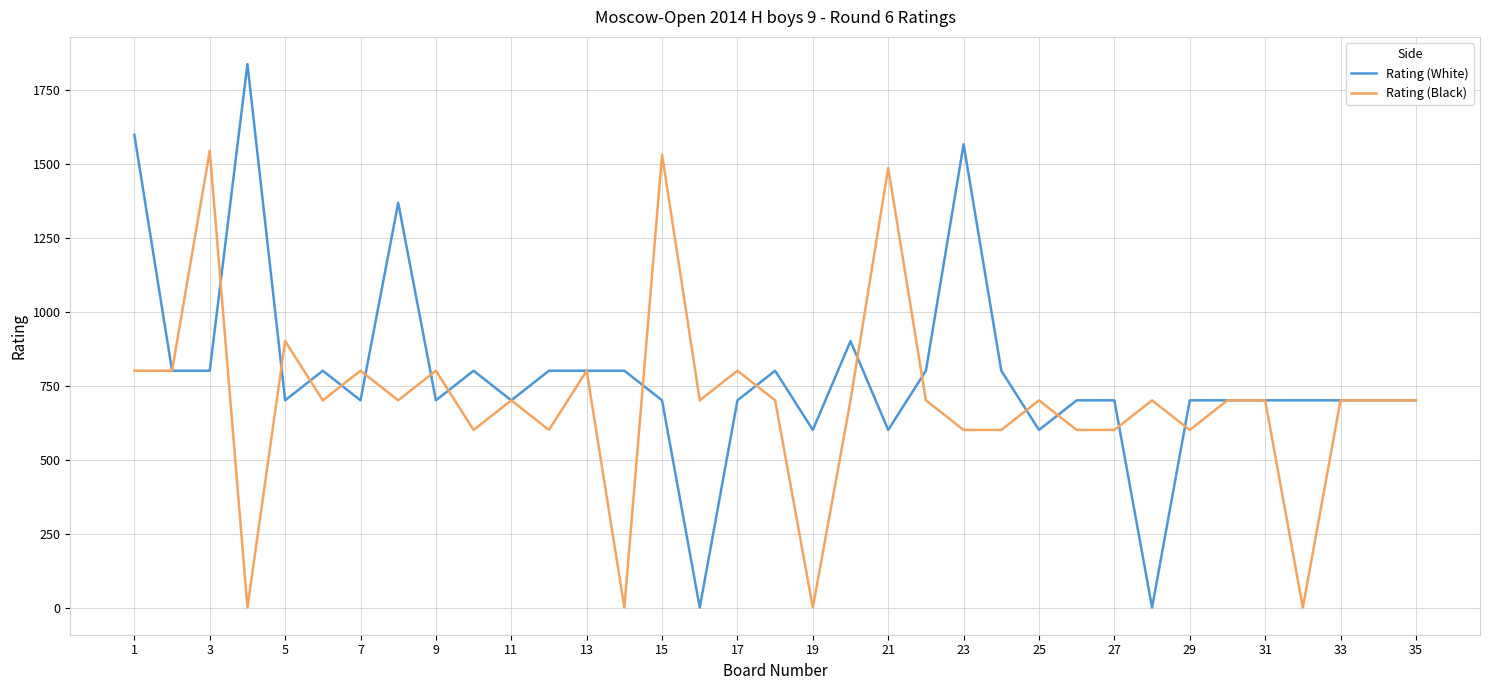

List the series in order of their overall mean, highest first.

Rating (White), Rating (Black)